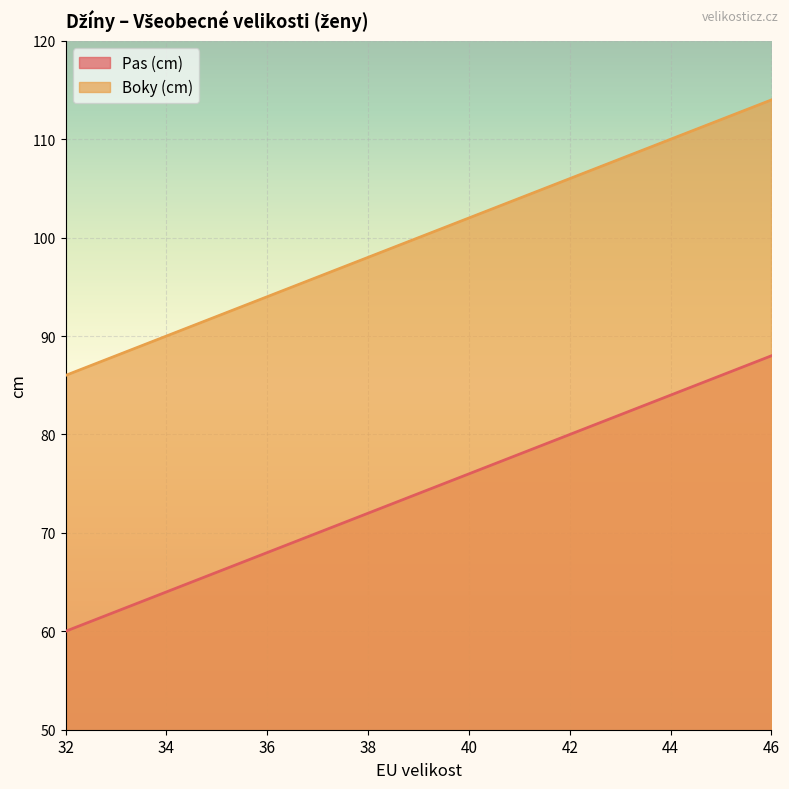

Which category has the highest value in the Pas (cm) series?

46